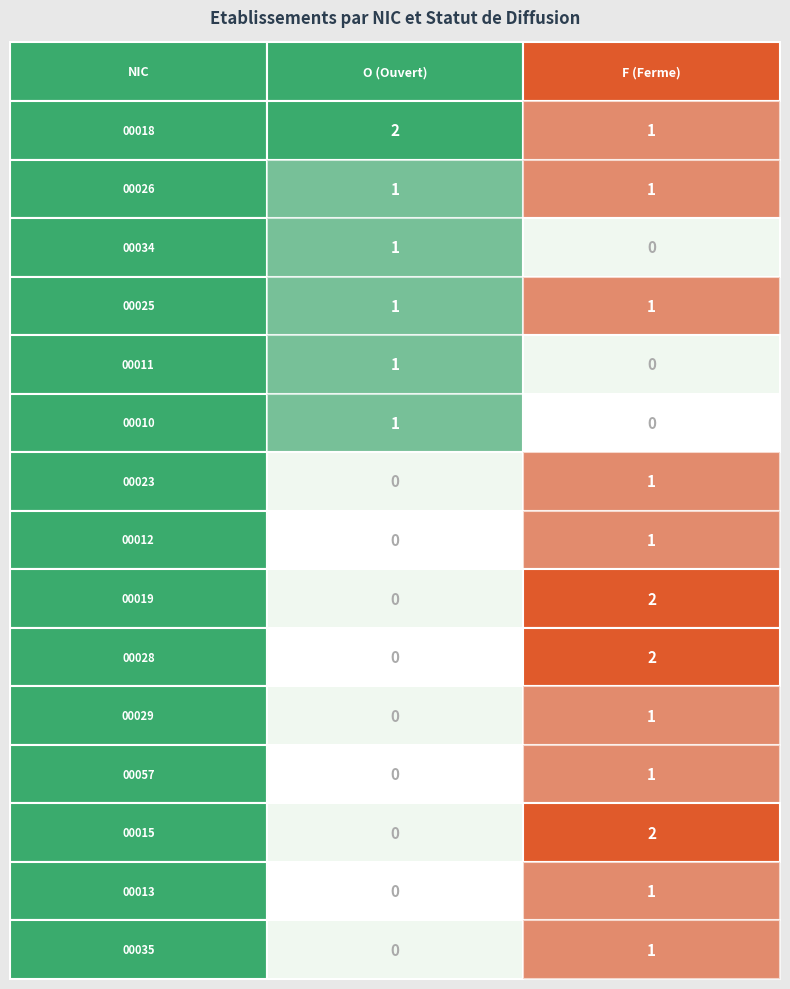

What is the difference between the highest and lowest values at 0?

1